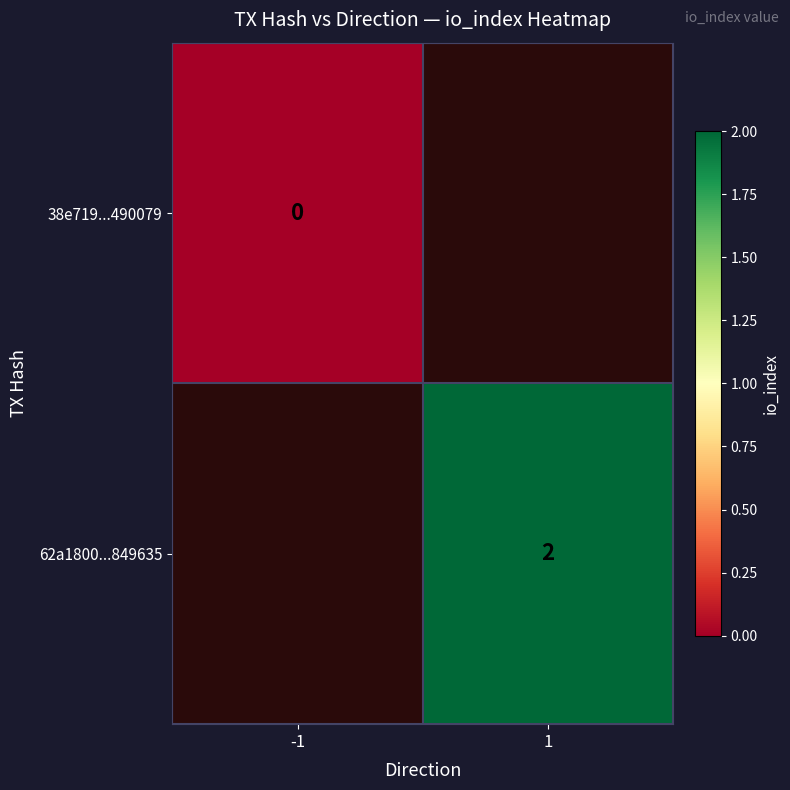

At how many categories does at least one series exceed 0?

1